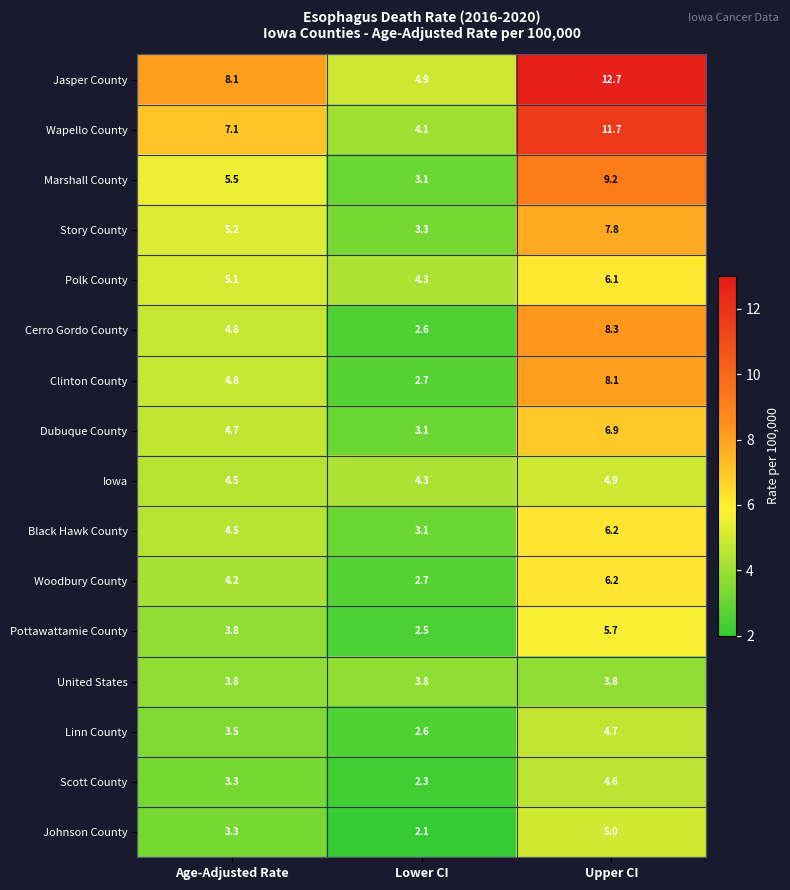

What is the sum of all Scott County values?

10.2